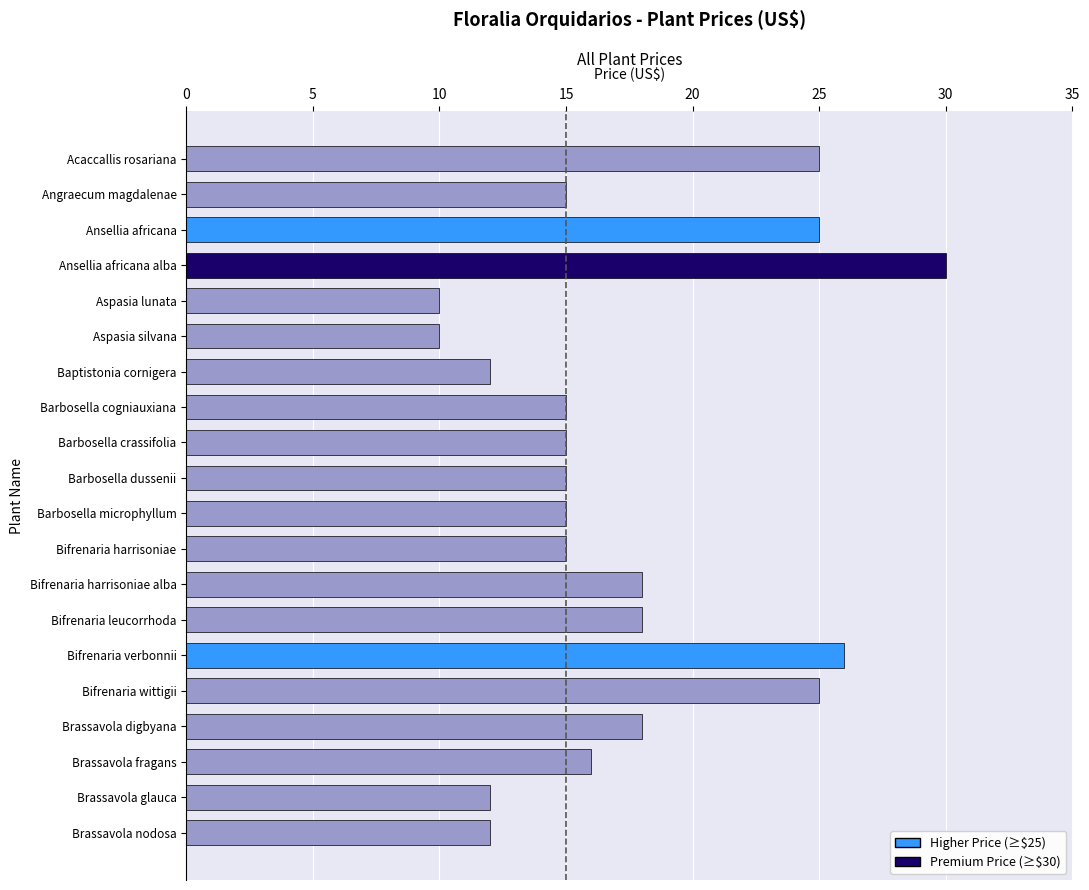

How many categories are shown in the chart?

20